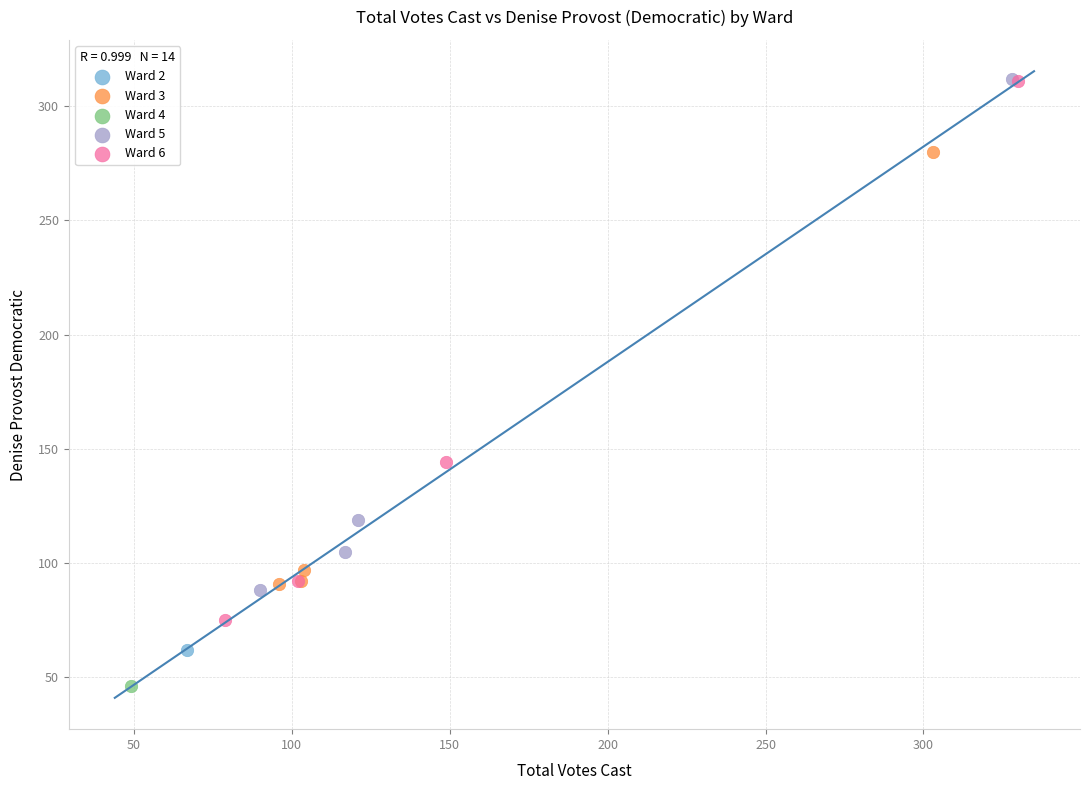

What are all the series names shown in the legend?

Ward 2, Ward 3, Ward 4, Ward 5, Ward 6